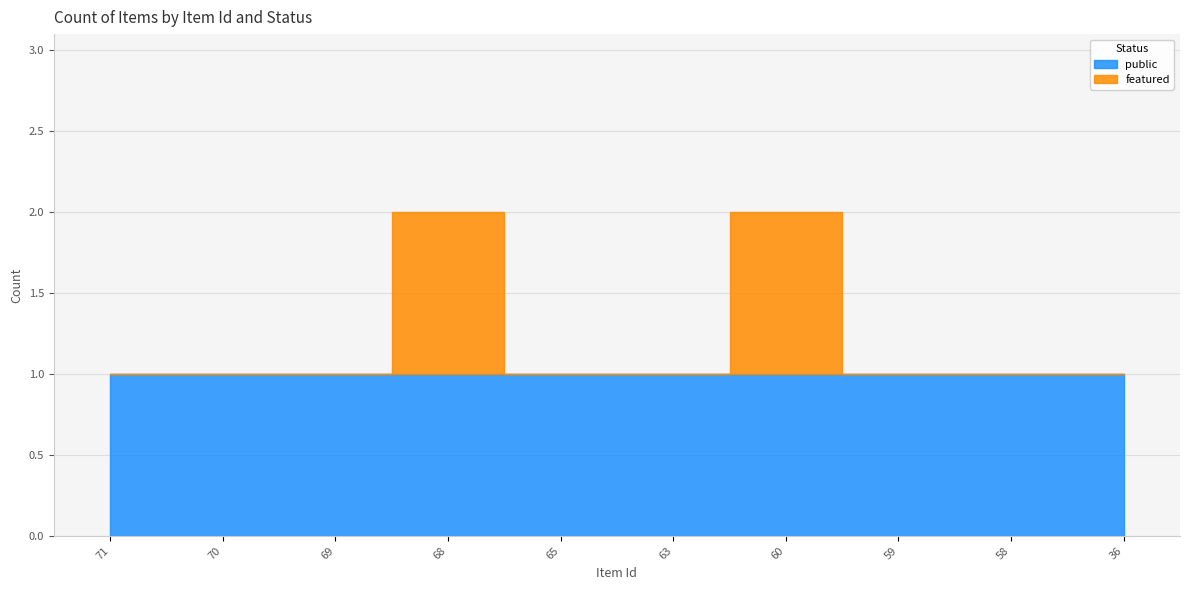

How many values are between 0 and 1?

10